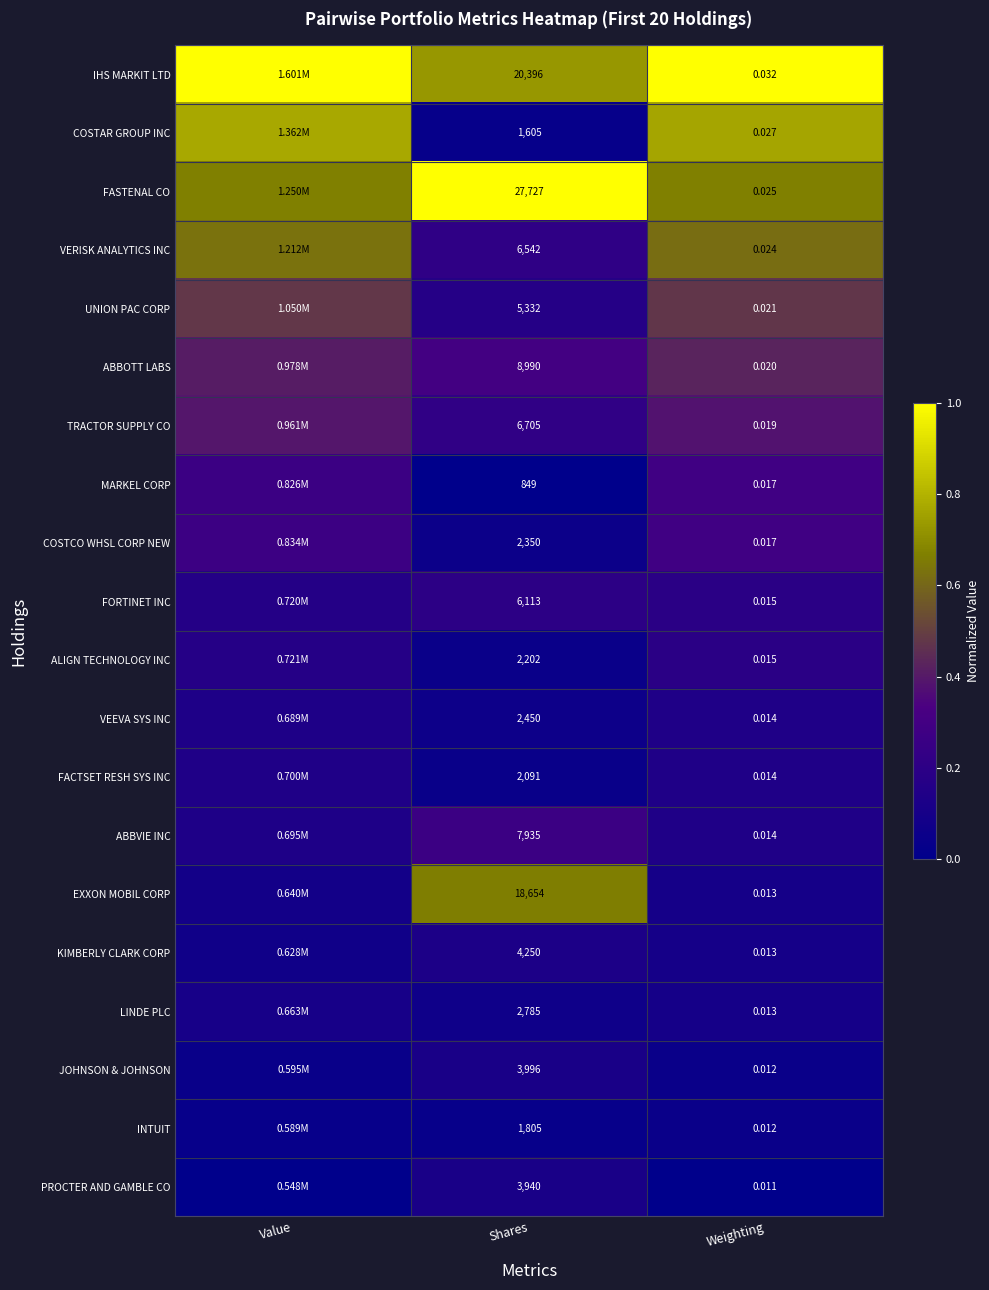

Rank the series at Shares from lowest to highest value.

MARKEL CORP, COSTAR GROUP INC, INTUIT, FACTSET RESH SYS INC, ALIGN TECHNOLOGY INC, COSTCO WHSL CORP NEW, VEEVA SYS INC, LINDE PLC, PROCTER AND GAMBLE CO, JOHNSON & JOHNSON, KIMBERLY CLARK CORP, UNION PAC CORP, FORTINET INC, VERISK ANALYTICS INC, TRACTOR SUPPLY CO, ABBVIE INC, ABBOTT LABS, EXXON MOBIL CORP, IHS MARKIT LTD, FASTENAL CO